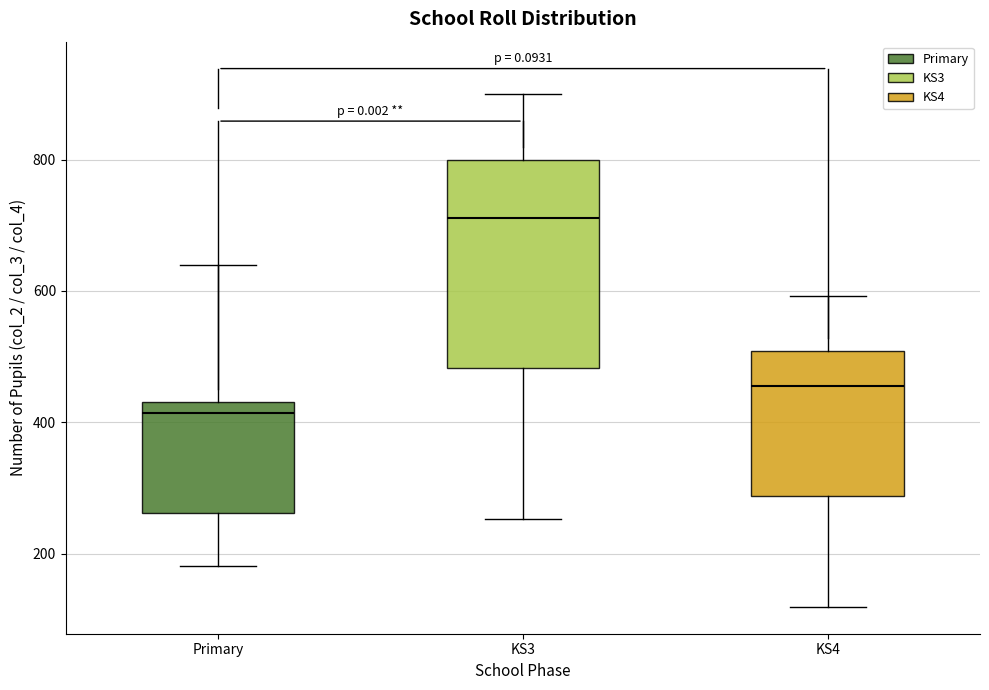

Comparing the boxes themselves (not the whiskers), which one is the tallest?

KS3